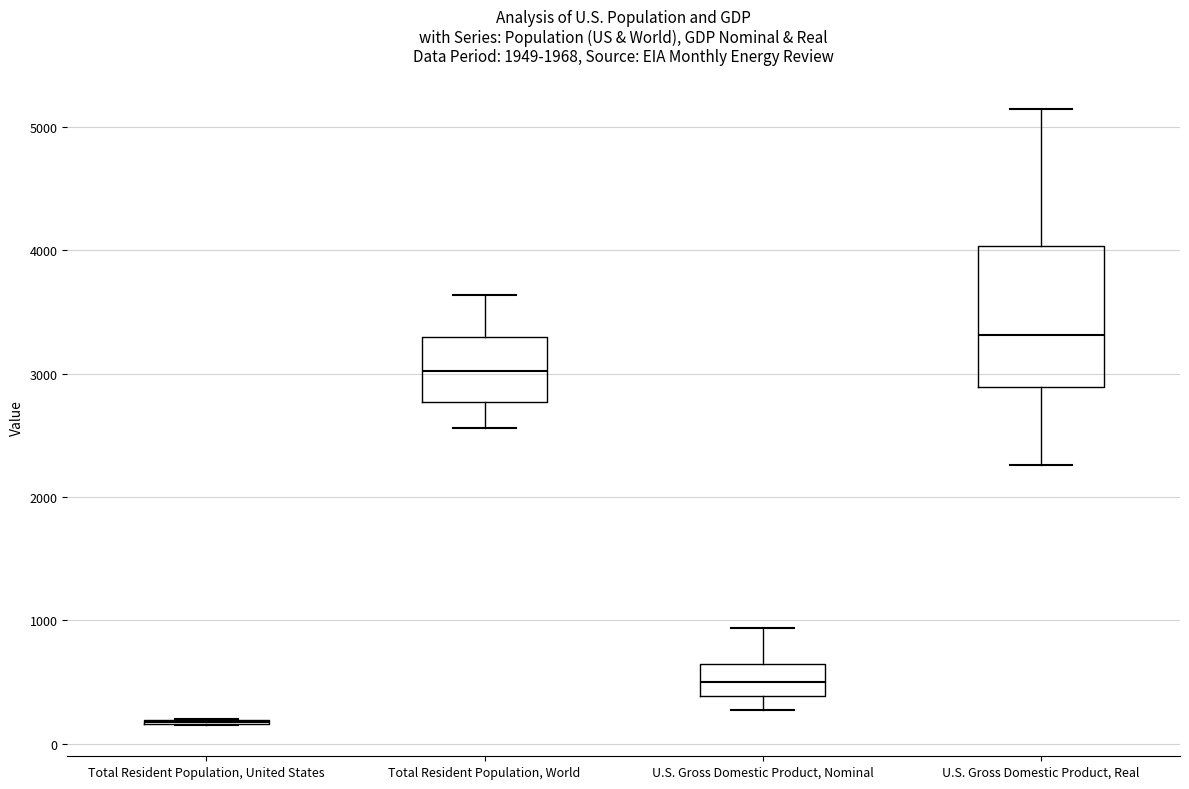

Where does the lower whisker of the box for U.S. Gross Domestic Product, Nominal end on the y-axis? The values are not printed on the chart, so give them approximately, as read against the axis.

300